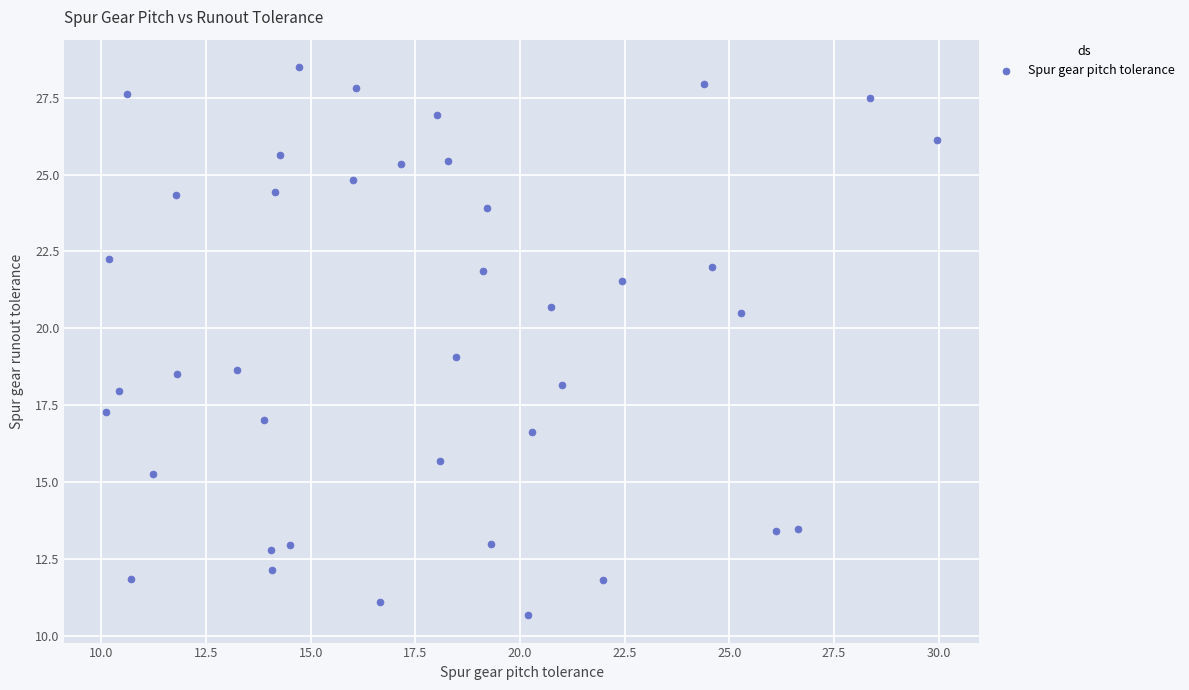

What is the range of X values (max minus min)?

19.9